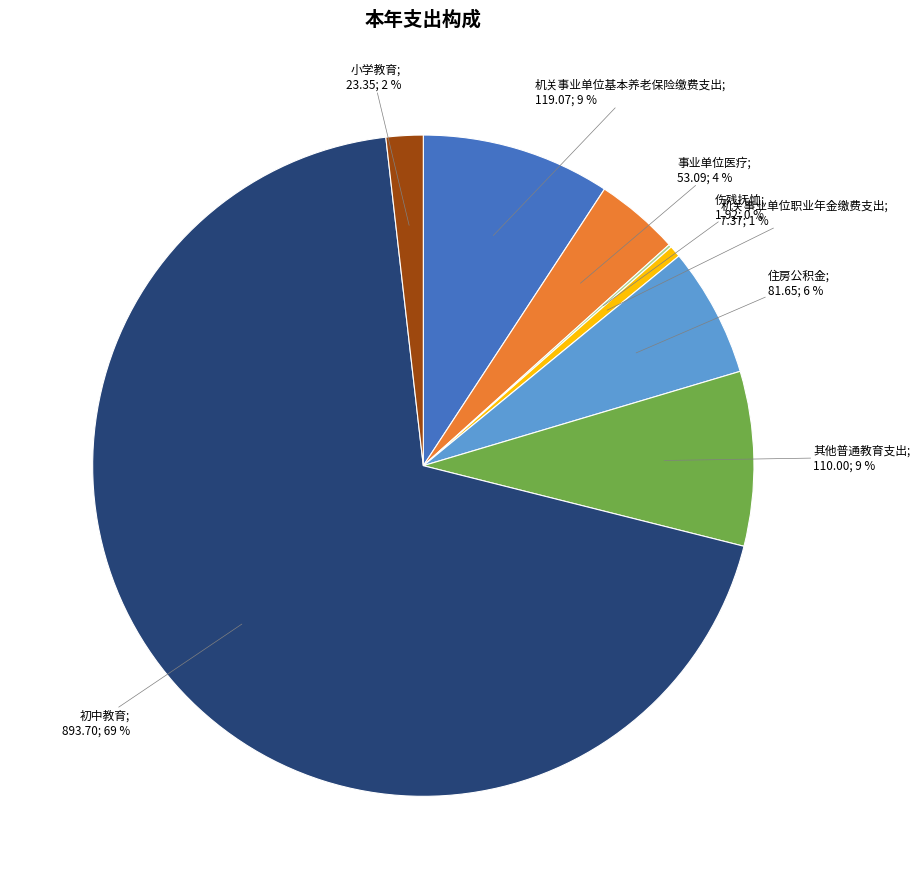

Is there a majority slice in this chart?

Yes